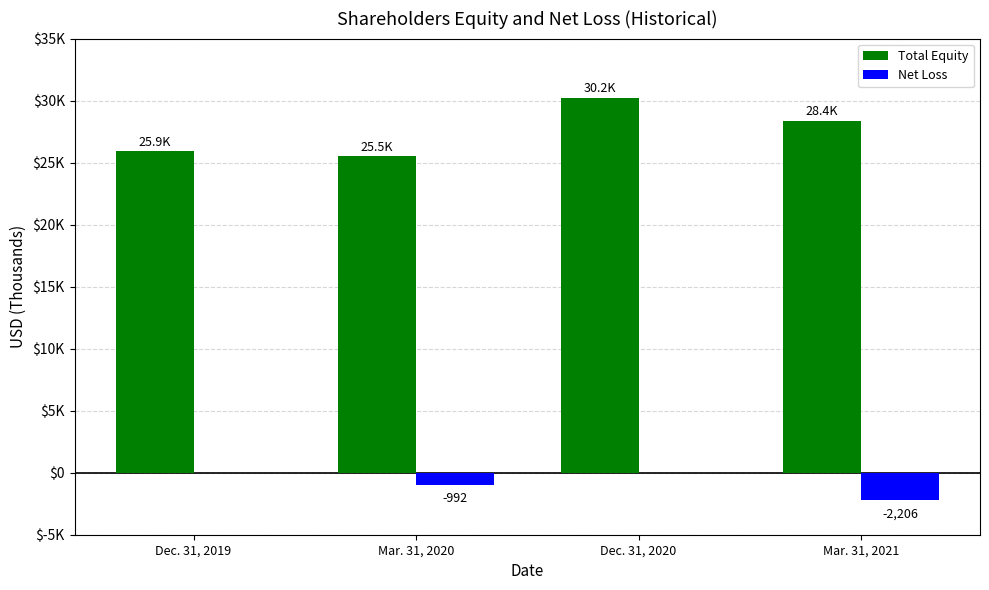

What is the sum of all Net Loss values?

-3198